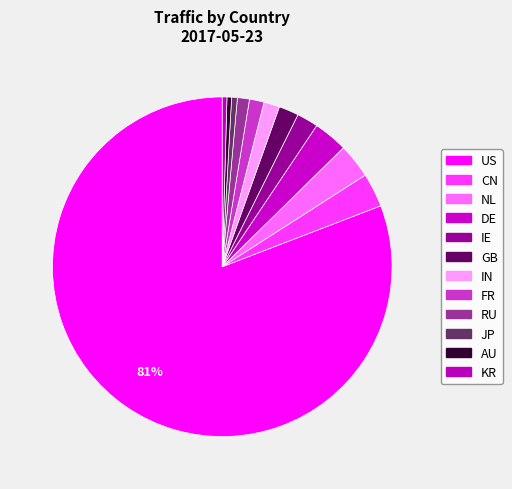

Approximately how many times larger is the value at CN compared to IE?

1.6